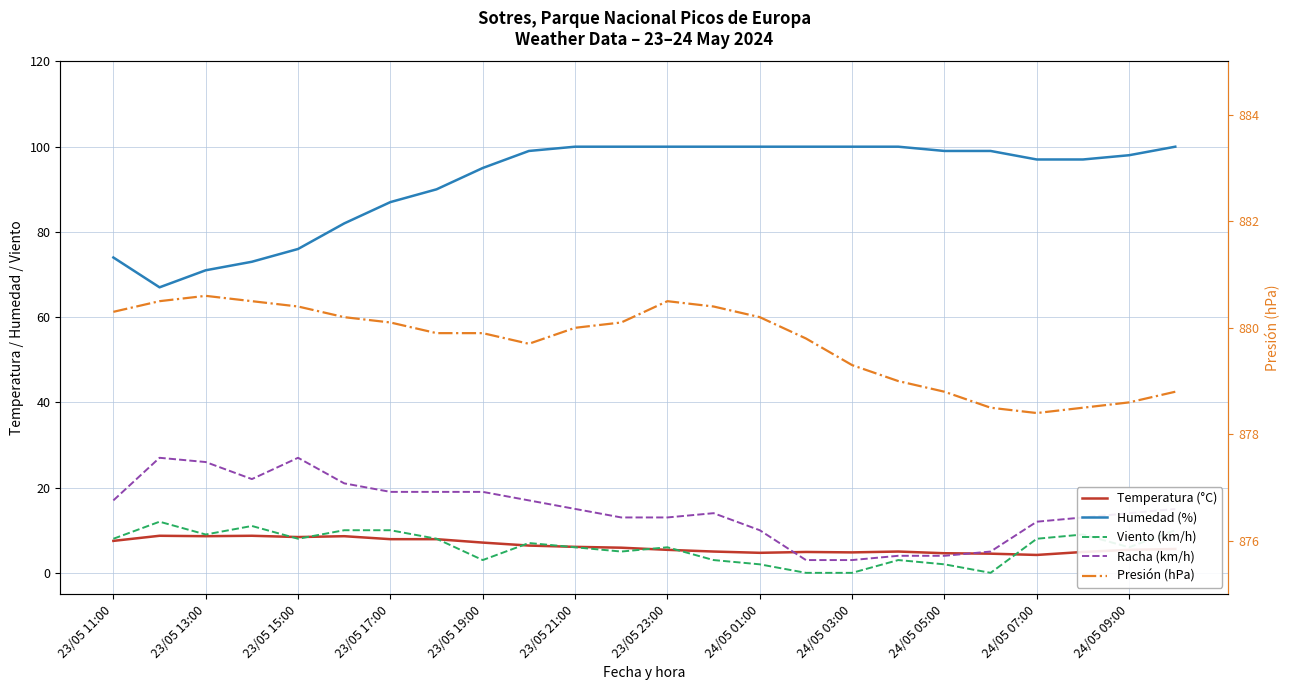

What are all the series names shown in the legend?

Temperatura (°C), Humedad (%), Viento (km/h), Racha (km/h), Presión (hPa)